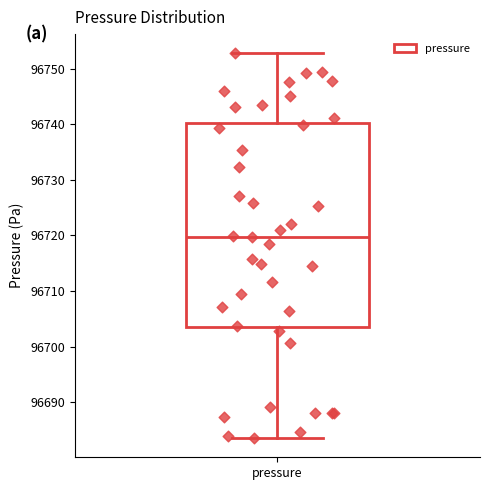

Read this box plot against the y-axis: the position of the median line, the range covered by the box, and the ends of both whiskers. The values are not printed on the chart, so give them approximately, as read against the axis.

median 96720, box 96703 to 96740, whiskers 96684 to 96753